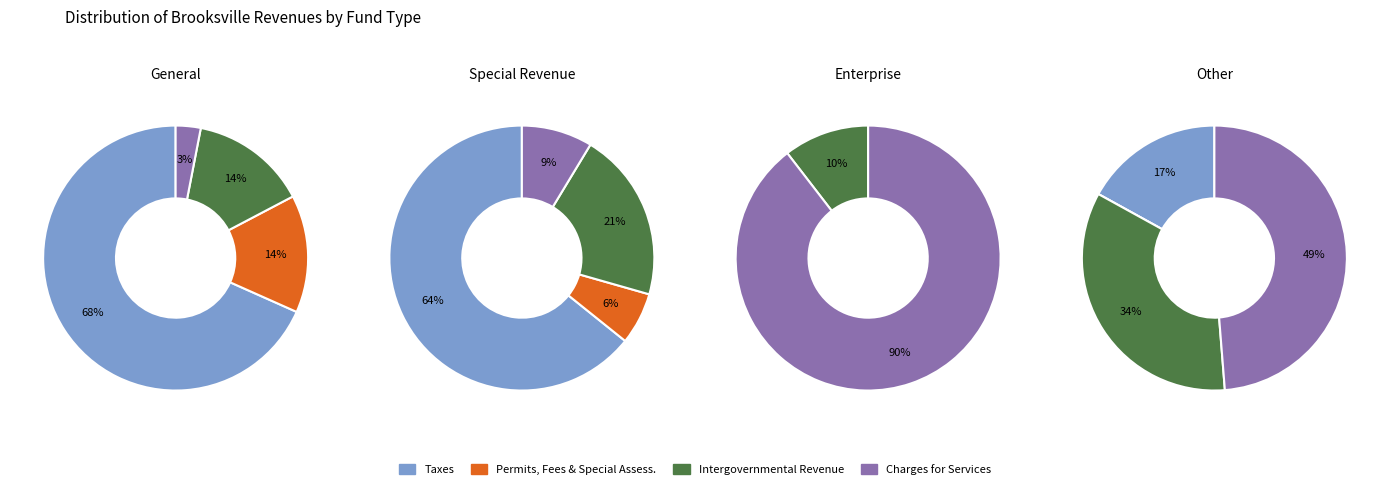

True or false: Taxes accounts for 45% of the total.

False